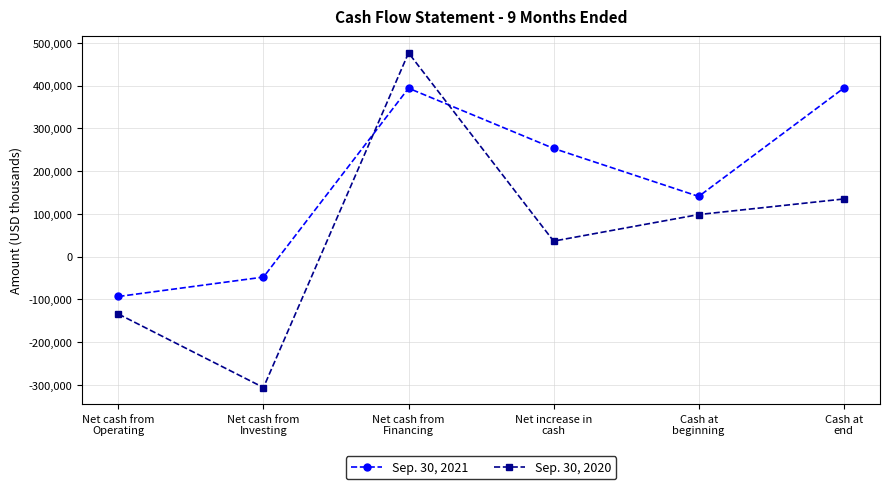

Which category has the highest value in the Sep. 30, 2020 series?

Net cash from
Financing